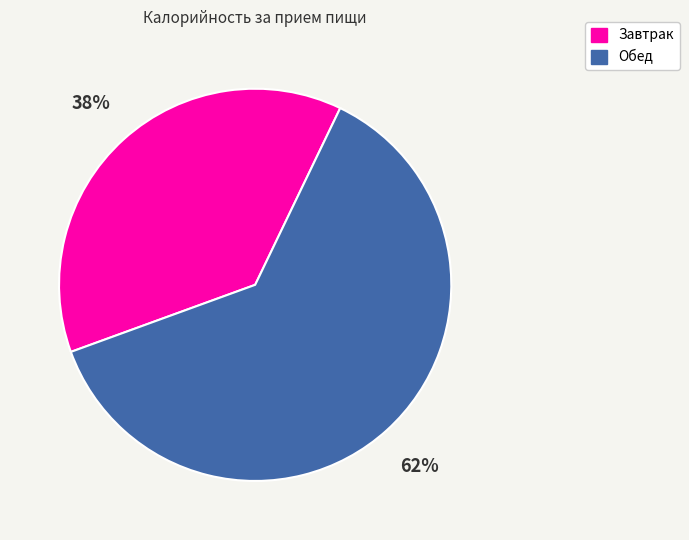

Is Обед the majority of the pie?

Yes